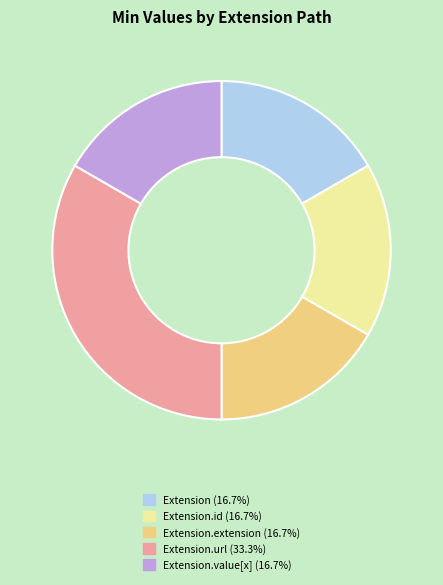

Is there any slice that represents more than half of the pie?

No